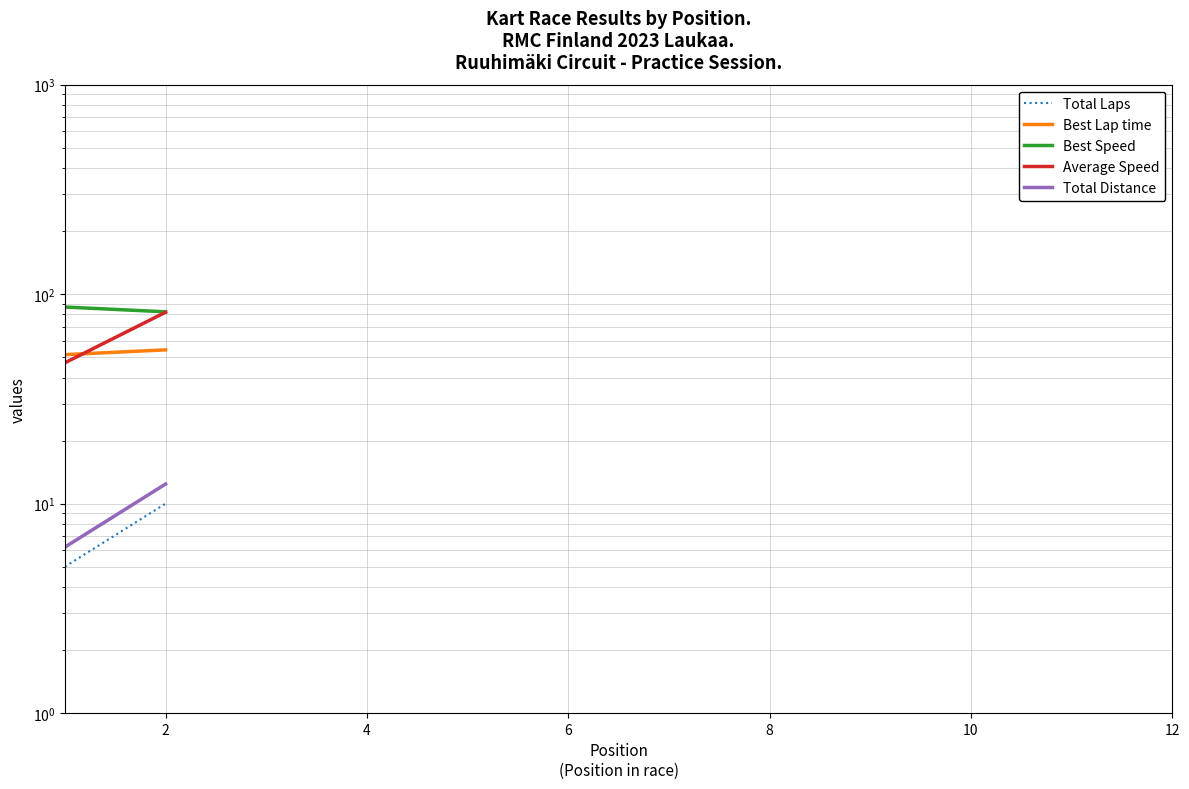

Between 12 and 7, which is larger?

7